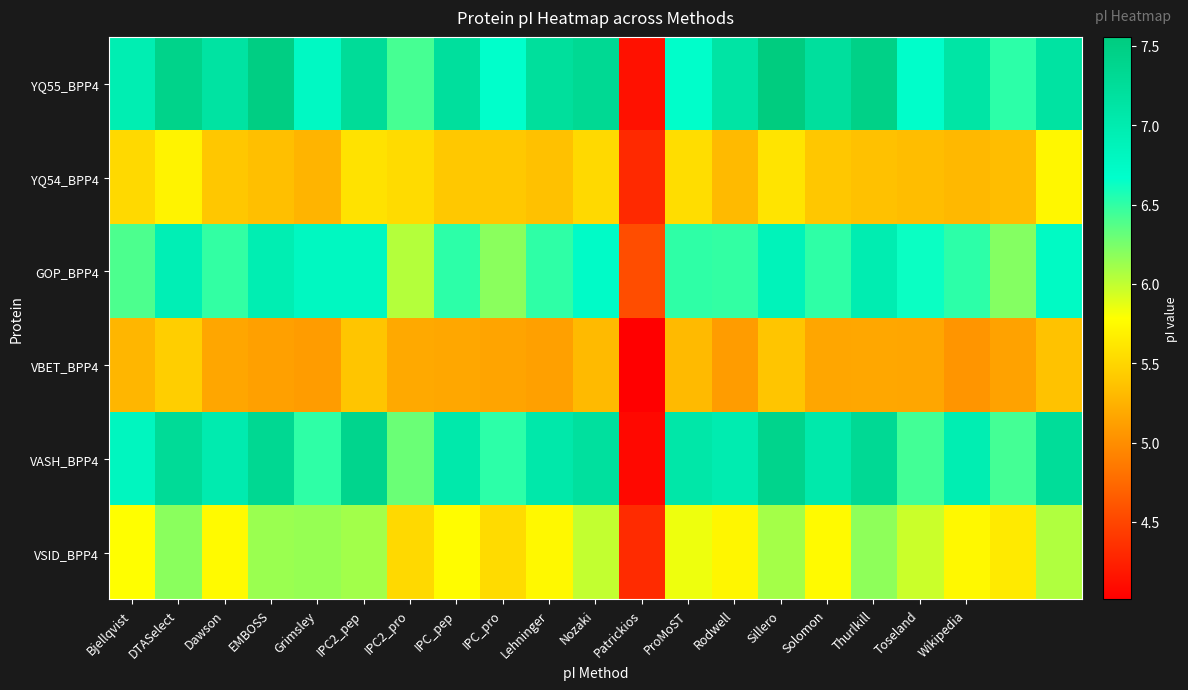

Which label corresponds to the largest value in the chart?

Sillero